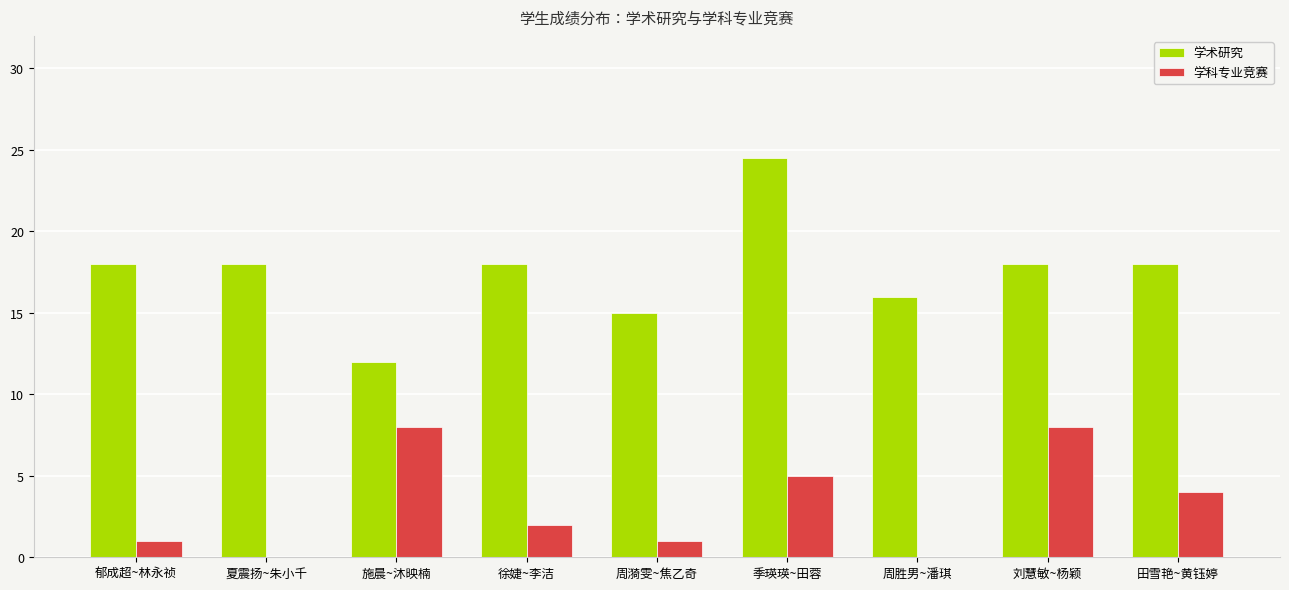

Which series has the largest total across all categories?

学术研究